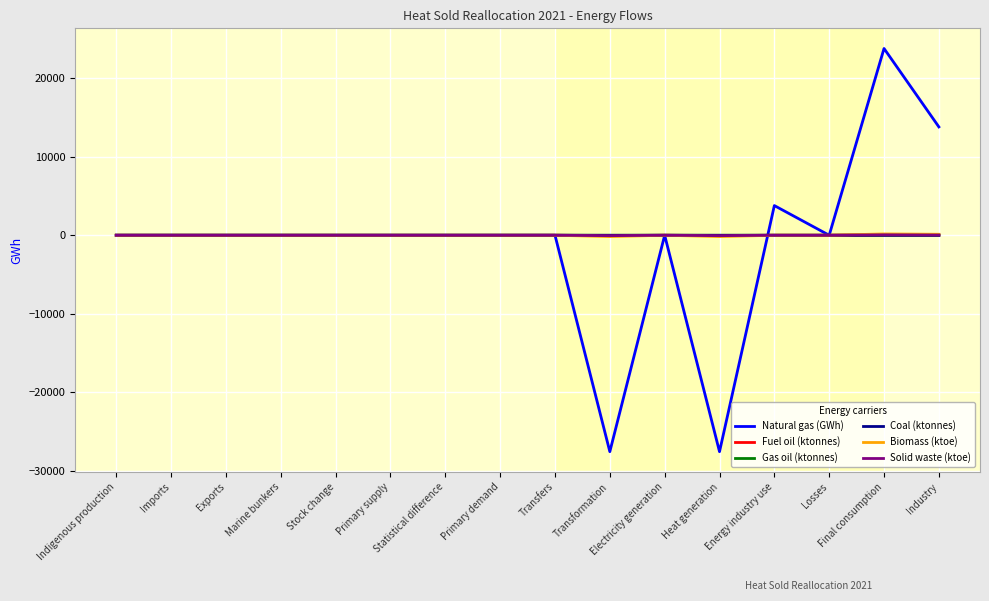

What is the greatest value displayed?

23784.2